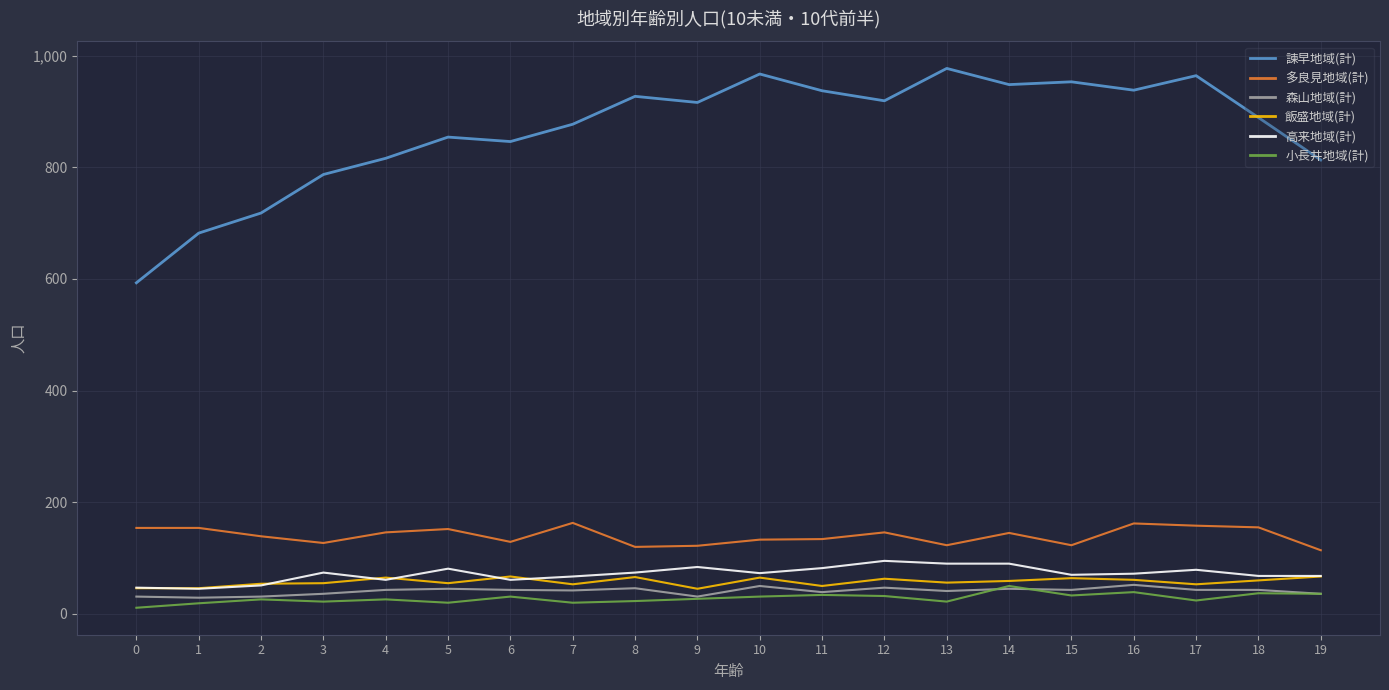

What is the lowest value of the 飯盛地域(計) series?

45